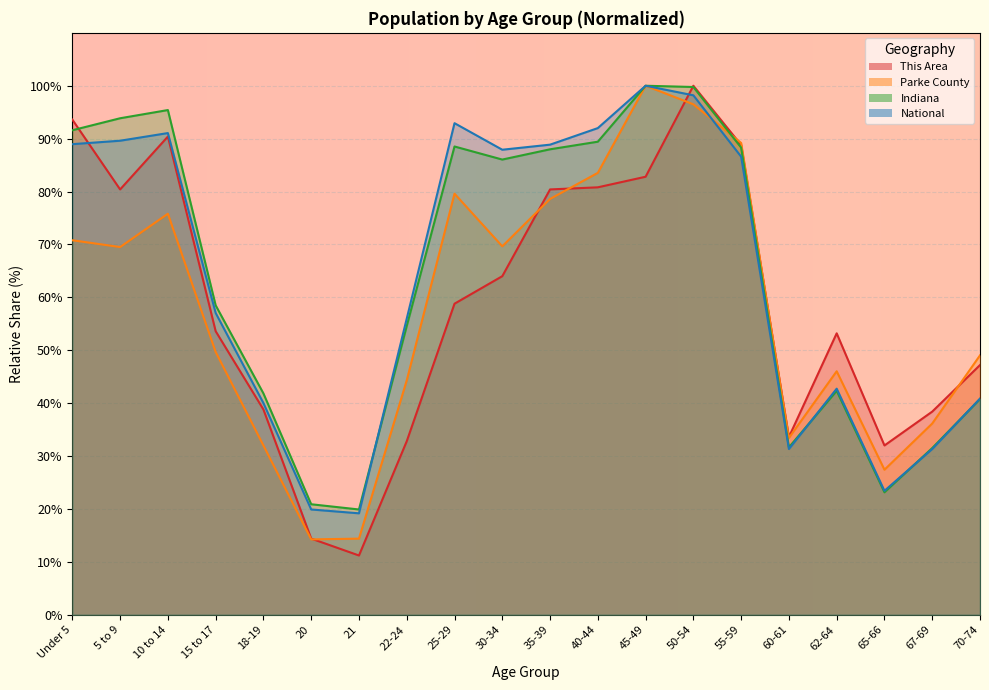

What are all the series names shown in the legend?

This Area, Parke County, Indiana, National